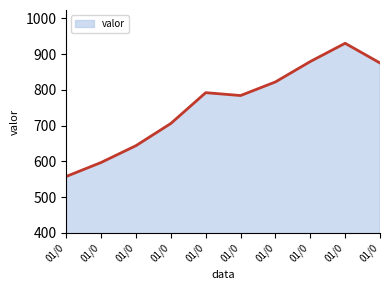

Reading right to left, transcribe all the data shown in this chart.

875	930	879	822	784	792	706	644	597	558